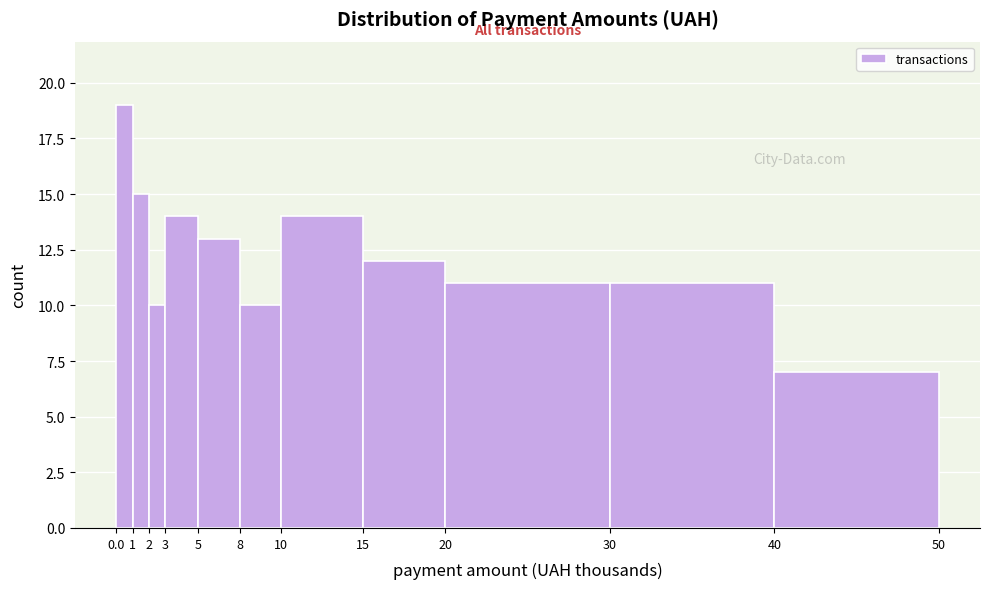

Which range on the x-axis has the tallest bar?

0.0 to 1